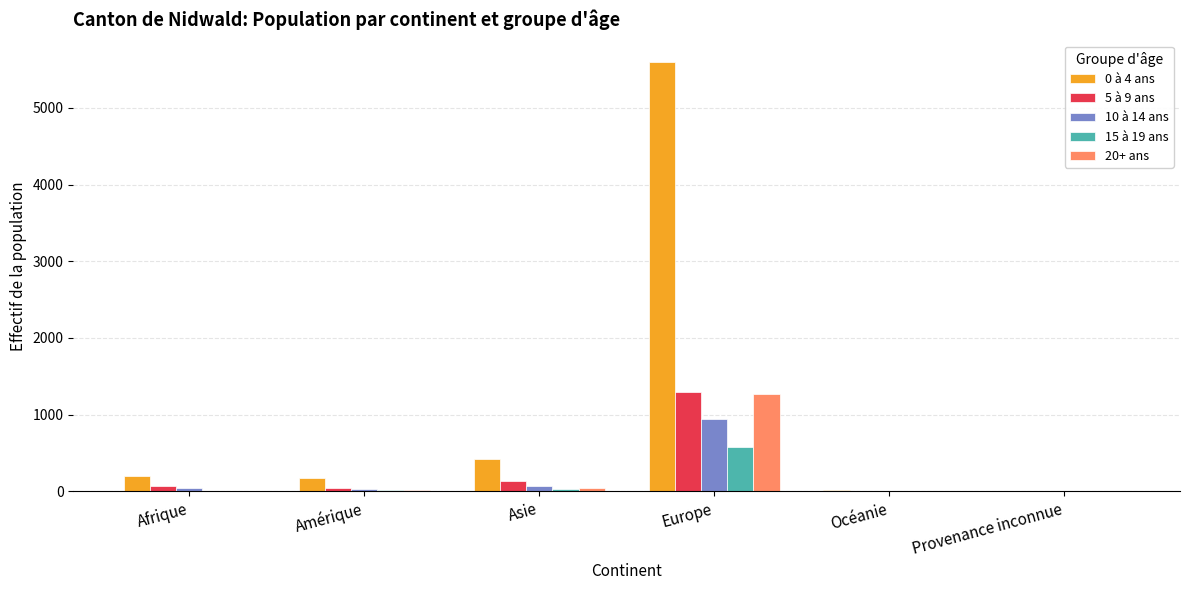

Which category has the highest value across all series?

Europe